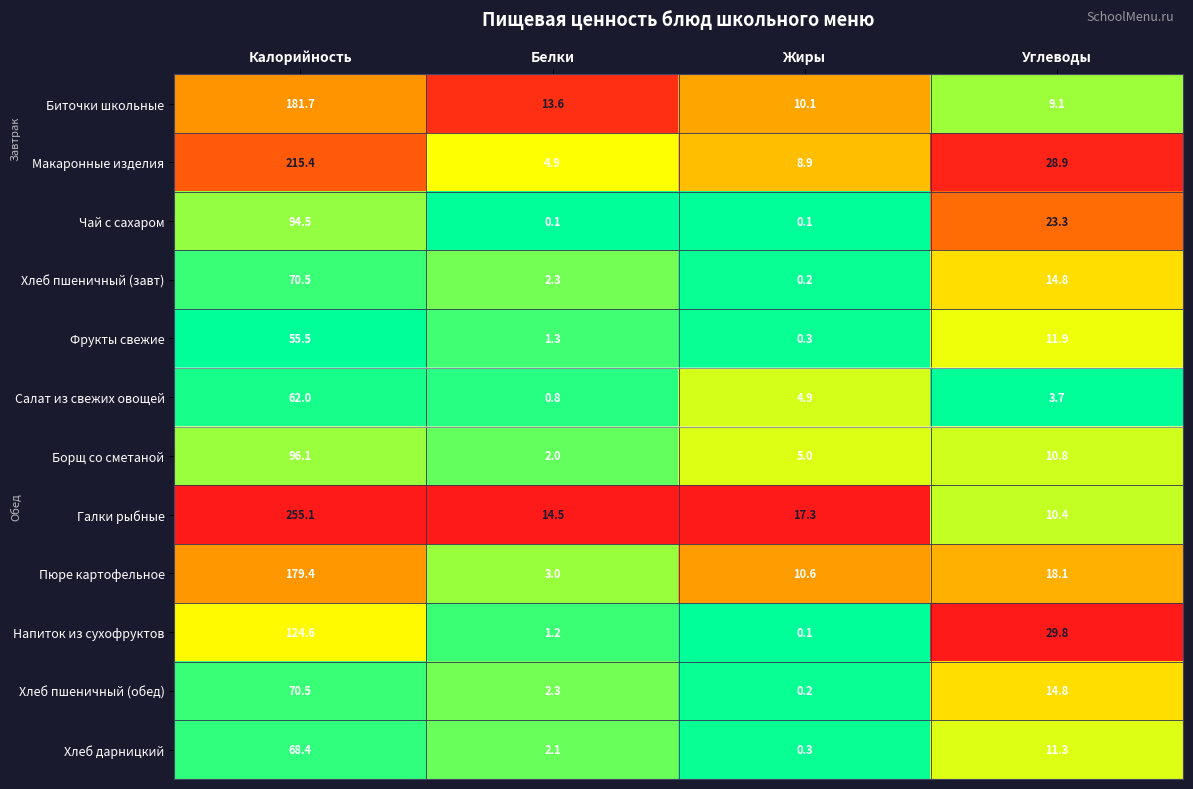

At which category is the sum across all series the highest?

Калорийность